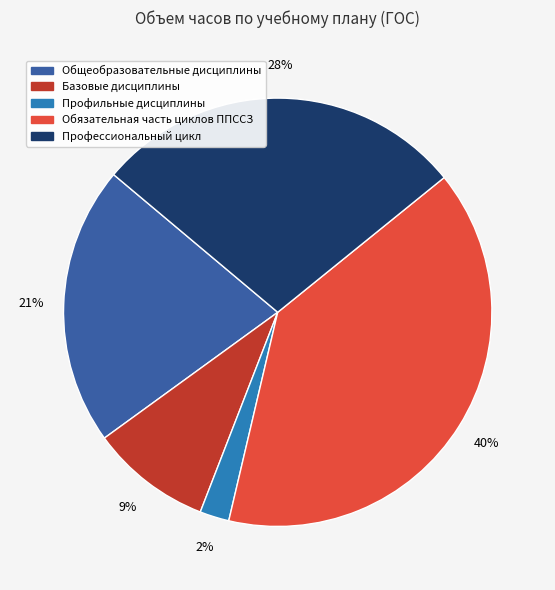

To the nearest percent, what percentage of the pie is Общеобразовательные дисциплины?

21%